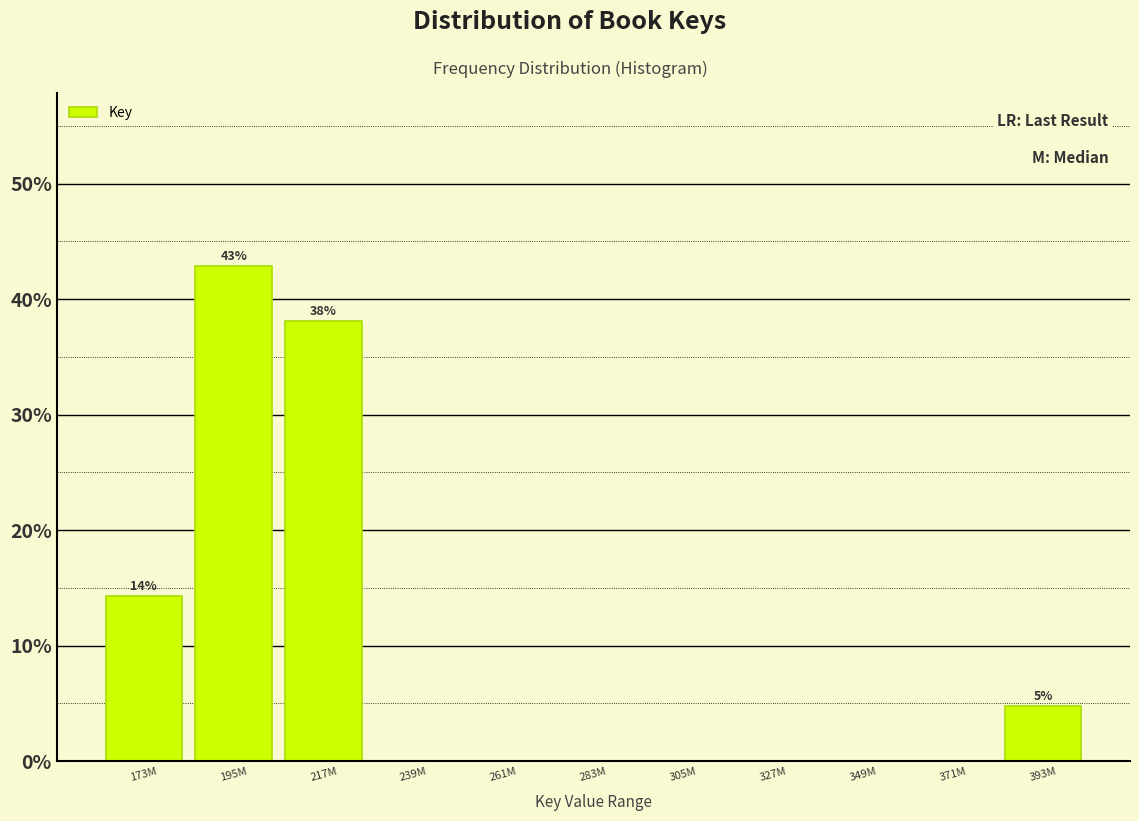

Reading left to right, what are all the values shown in this chart?

173M=14.3	195M=42.9	217M=38.1	239M=0.0	261M=0.0	283M=0.0	305M=0.0	327M=0.0	349M=0.0	371M=0.0	393M=4.8